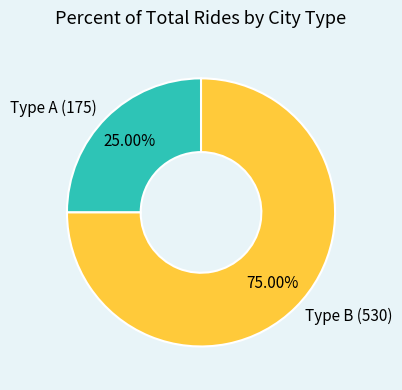

How many slices are in this pie chart?

2